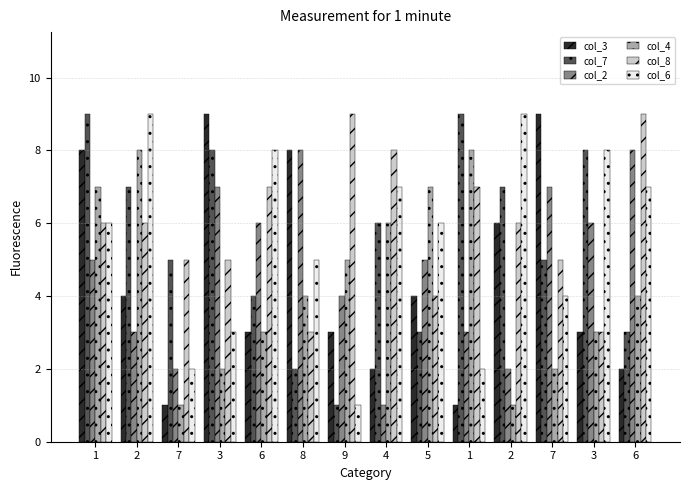

Read the col_6 value at 9.

1